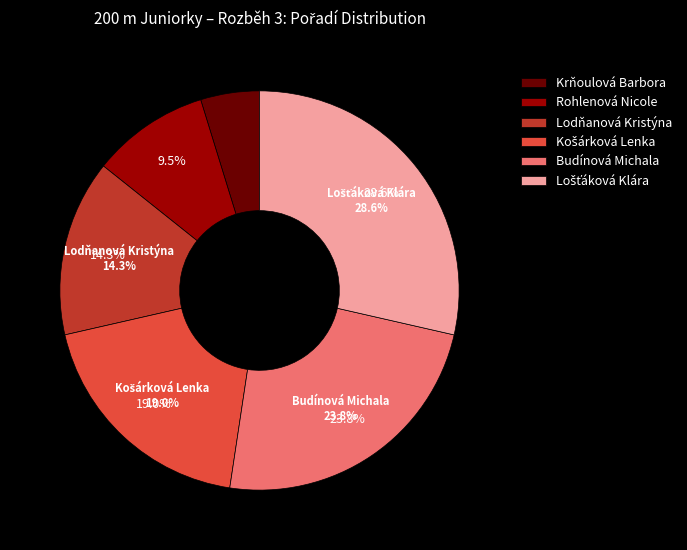

To the nearest percent, what is the difference between the Rohlenová Nicole and Lodňanová Kristýna slice percentages?

5%